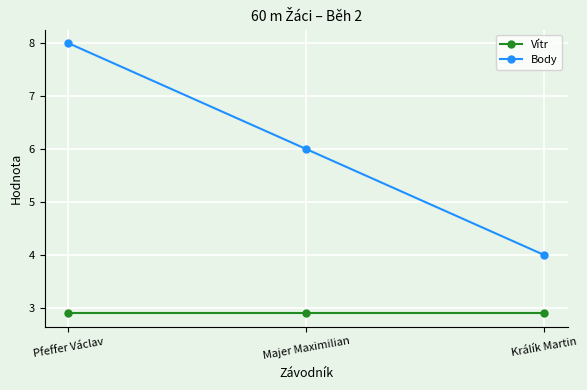

What is the minimum value shown in the chart?

2.9